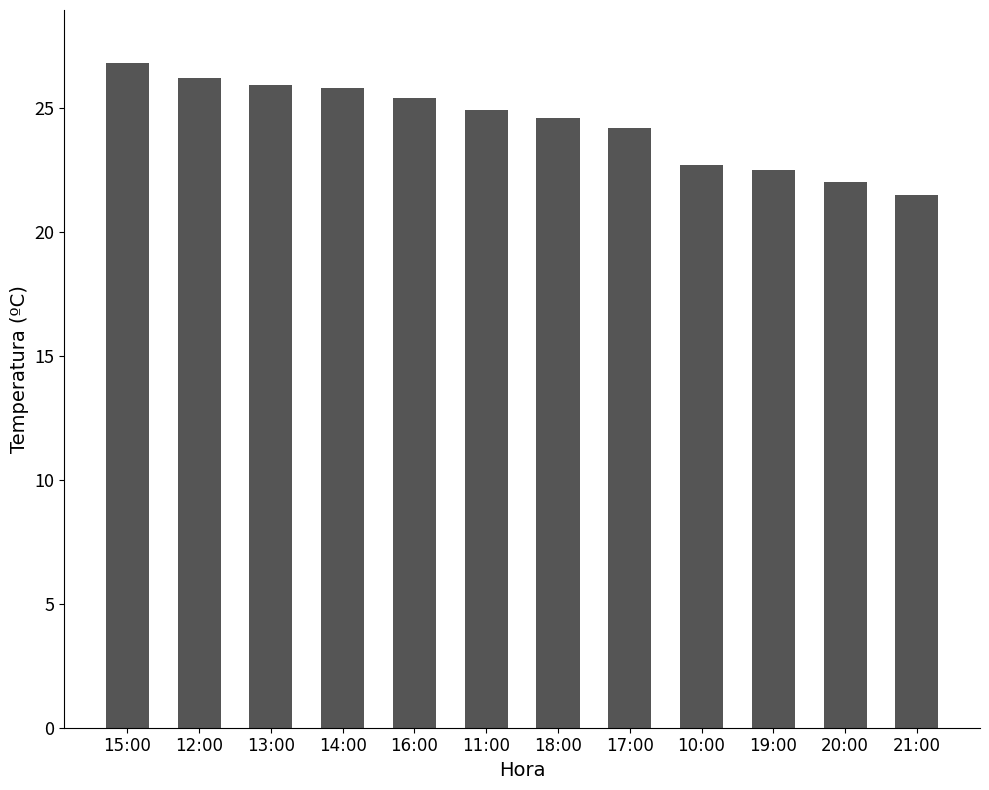

What position from the left is 10:00?

9